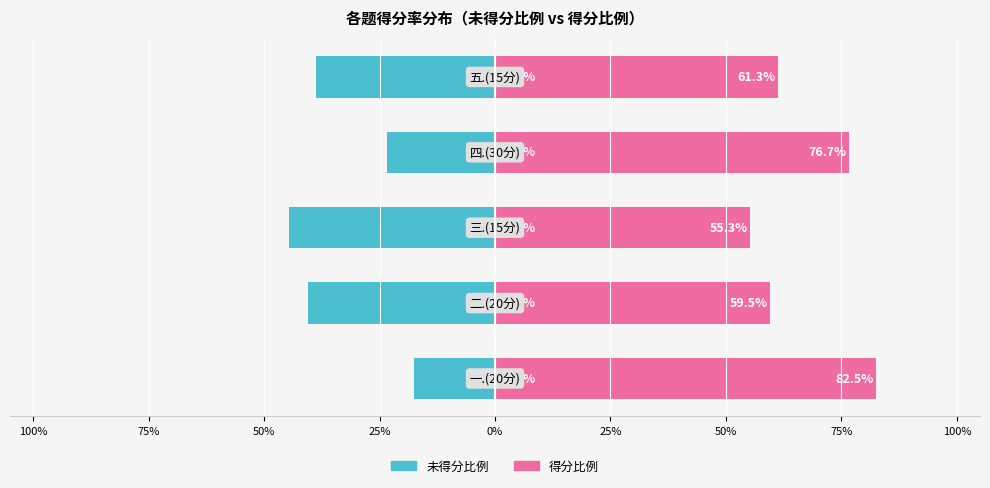

Are the bars grouped side by side (vs. stacked)?

Yes